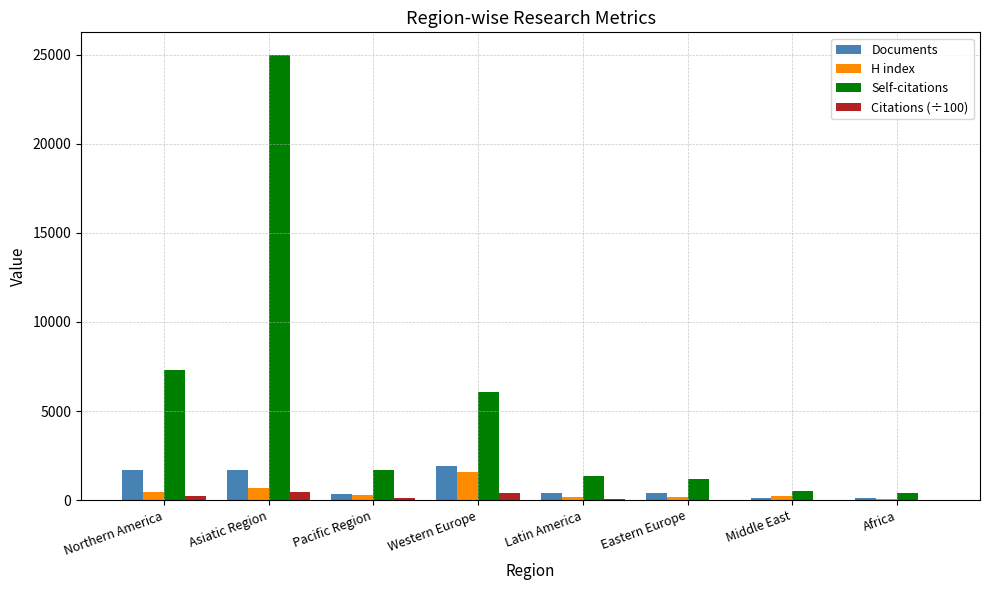

How many categories are shown in the chart?

8